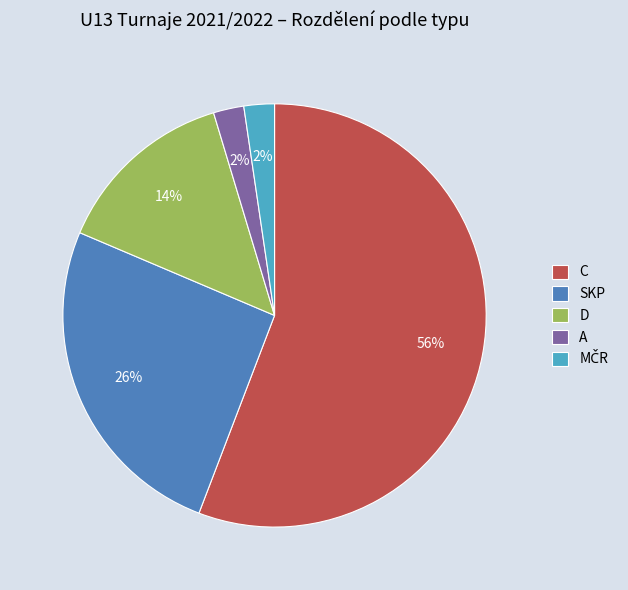

True or false: C accounts for 63% of the total.

False